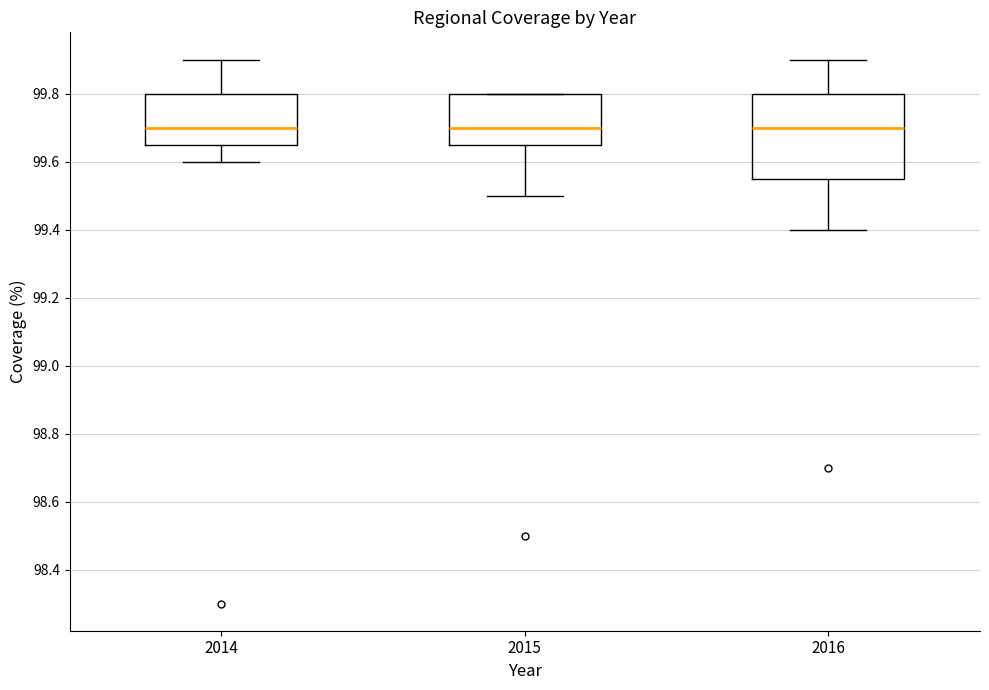

Reading left to right, transcribe this box plot: for each box, give where its median line is, the range the box spans, and where its two whiskers end, as read against the y-axis. The values are not printed on the chart, so give them approximately, as read against the axis.

2014: median 99.70, box 99.66 to 99.80, whiskers 99.60 to 99.90
2015: median 99.70, box 99.66 to 99.80, whiskers 99.50 to 99.80
2016: median 99.70, box 99.56 to 99.80, whiskers 99.40 to 99.90